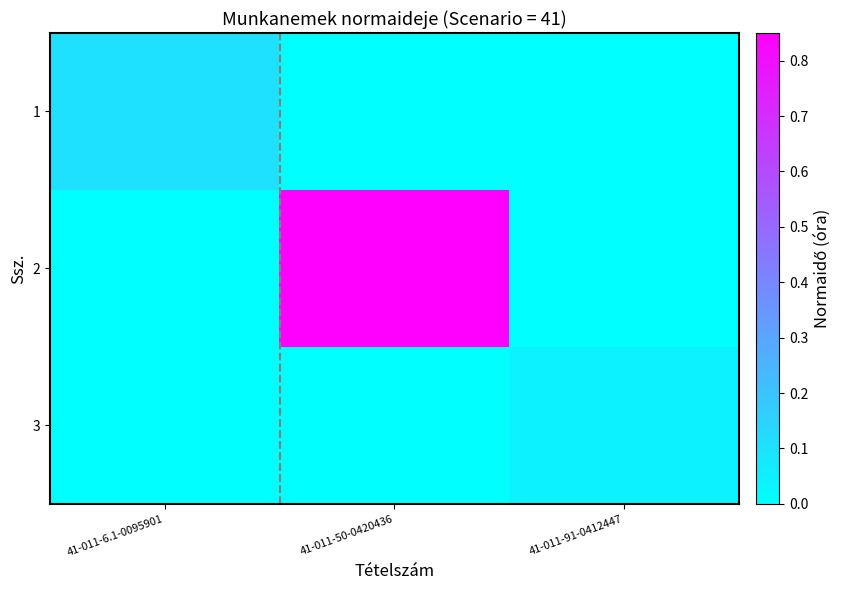

Reading left to right, what are all the values shown in this chart?

1: 41-011-6.1-0095901=0.1	41-011-50-0420436=0.0	41-011-91-0412447=0.0
2: 41-011-6.1-0095901=0.0	41-011-50-0420436=0.8	41-011-91-0412447=0.0
3: 41-011-6.1-0095901=0.0	41-011-50-0420436=0.0	41-011-91-0412447=0.0